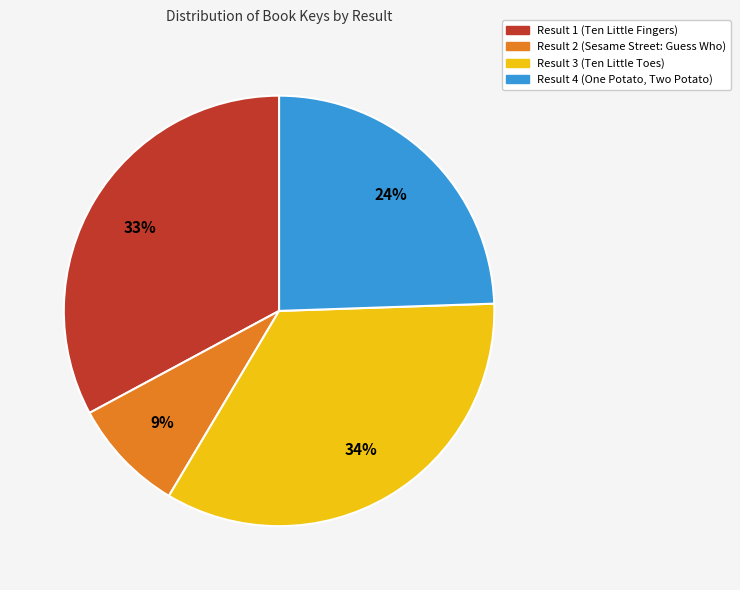

Between Result 2 (Sesame Street: Guess Who) and Result 4 (One Potato, Two Potato), which is larger?

Result 4 (One Potato, Two Potato)